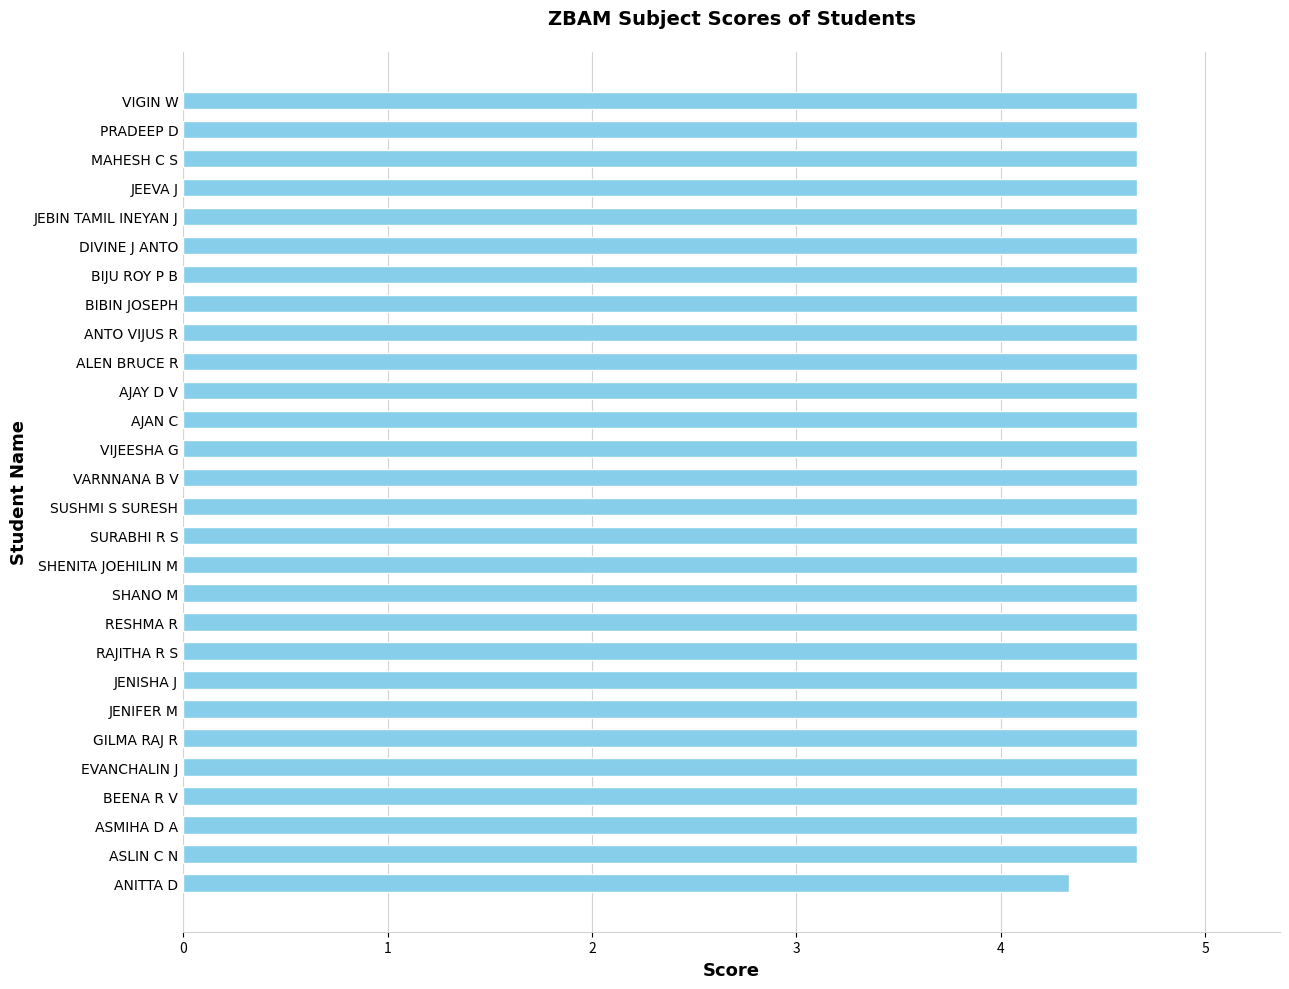

What is the ratio of the value at JENISHA J to the value at MAHESH C S?

1.0